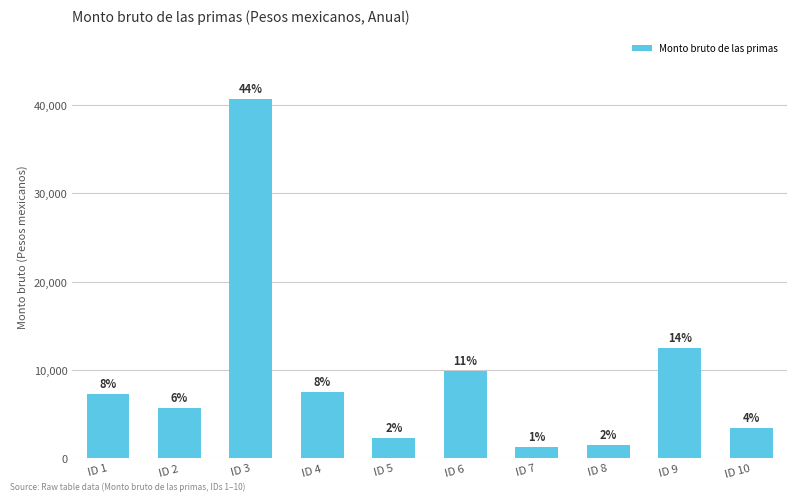

Does the chart contain any negative values?

No